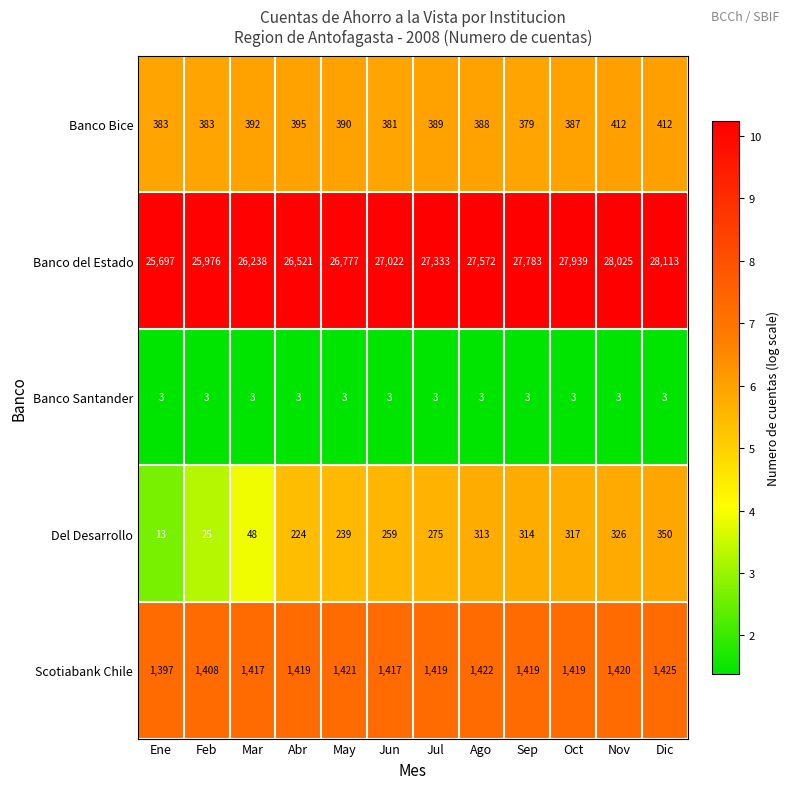

What is the average value of the Banco Bice series?

391